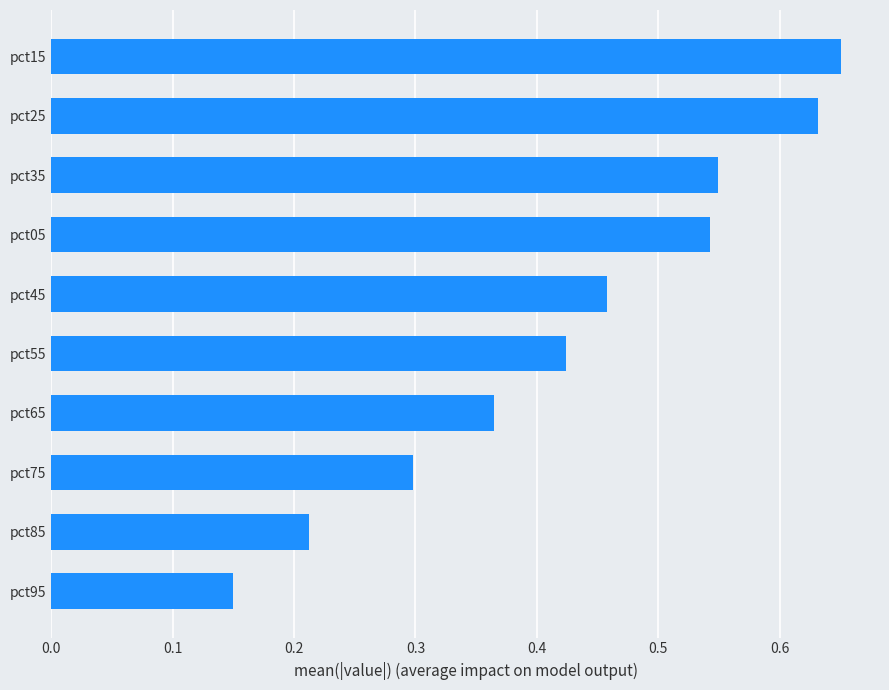

True or false: the data shows 0.6 at pct65.

False